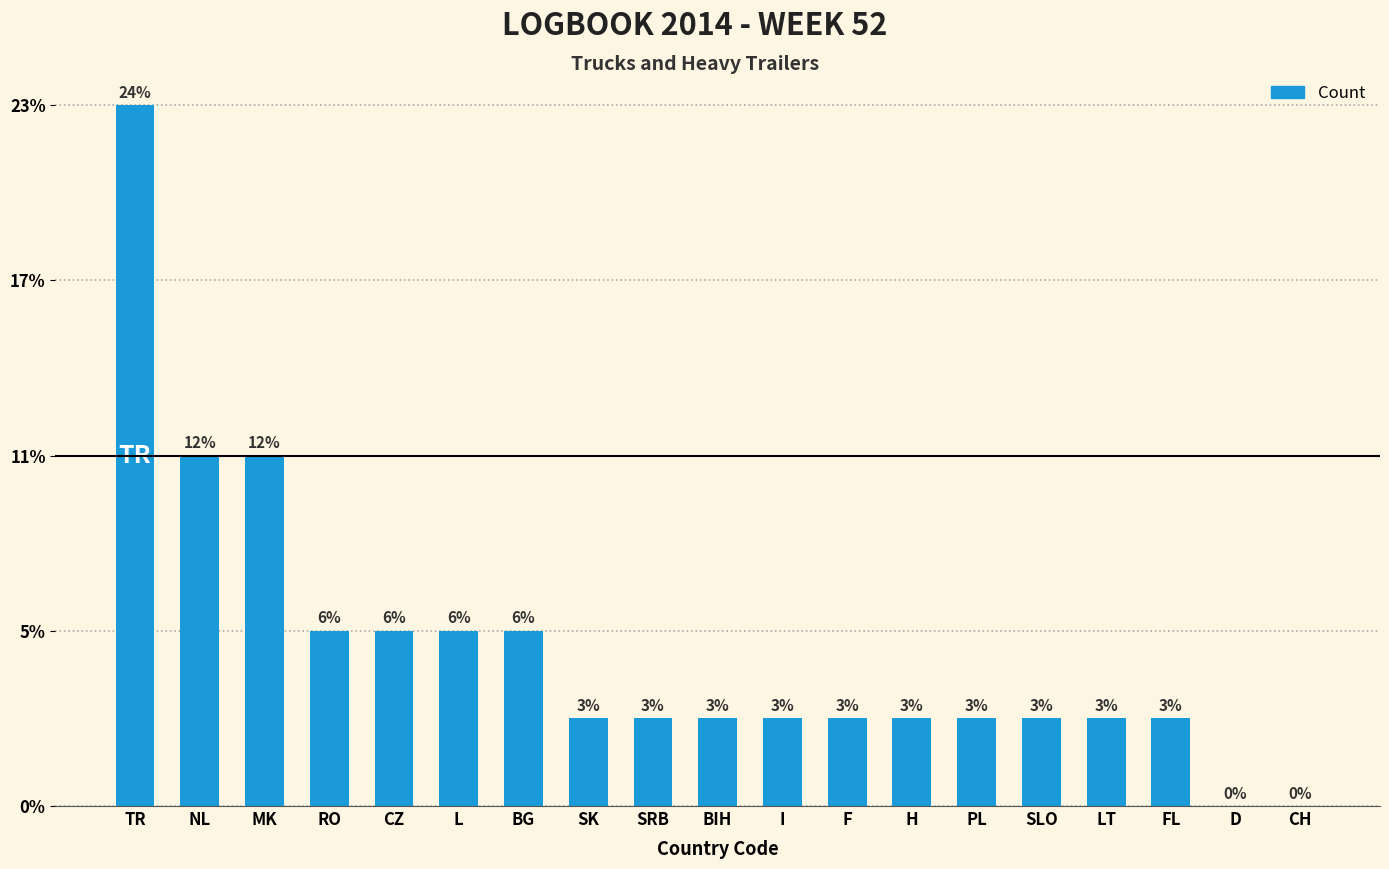

What is the difference between the values at MK and D?

4